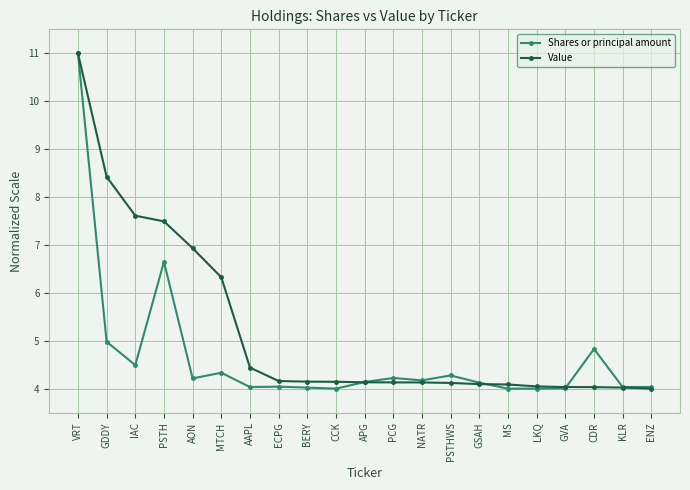

Rank the series by their average value, from lowest to highest.

Shares or principal amount, Value